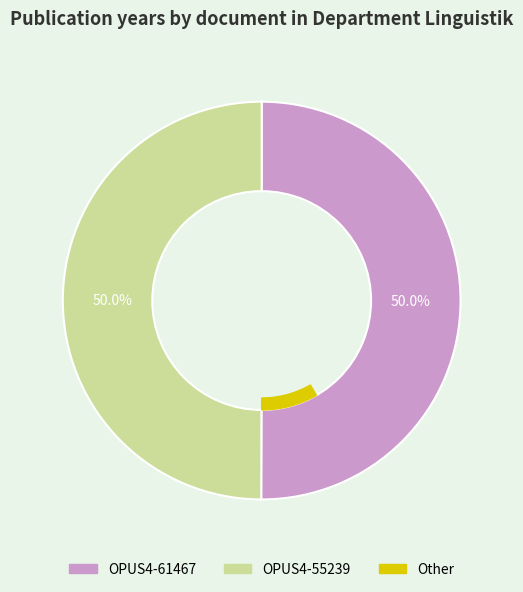

What percentage is the OPUS4-61467 slice, to the nearest percent?

50%